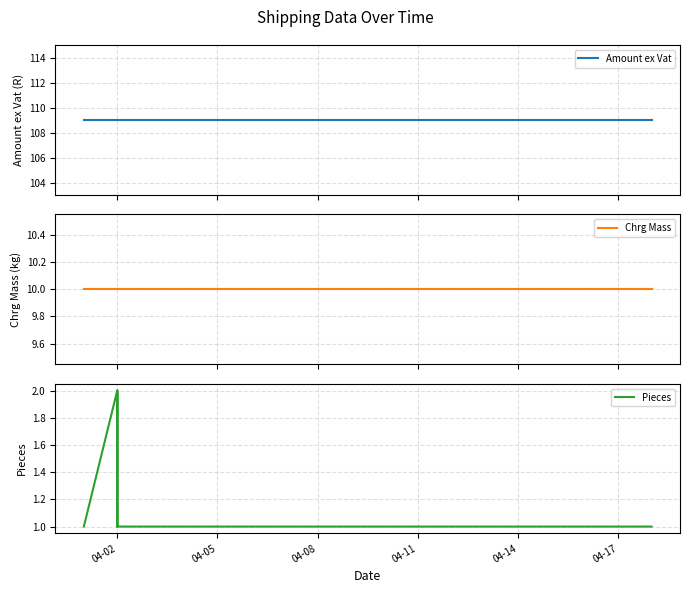

Which series has the largest range (max minus min)?

Pieces